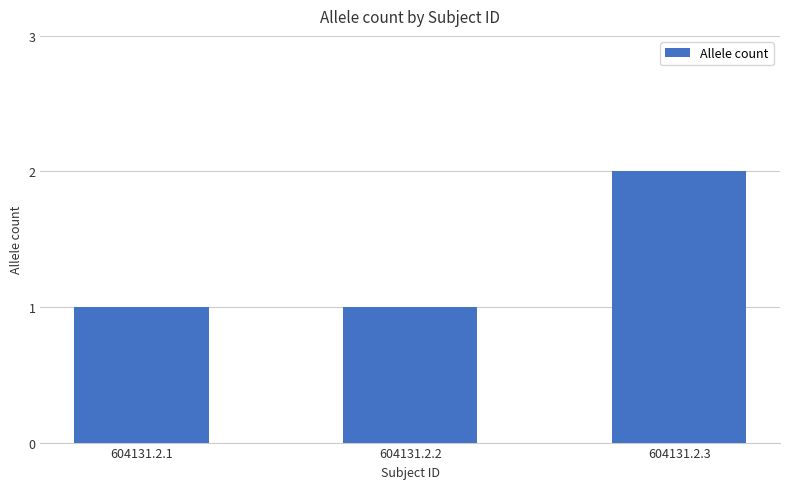

How many series are shown in this chart?

1